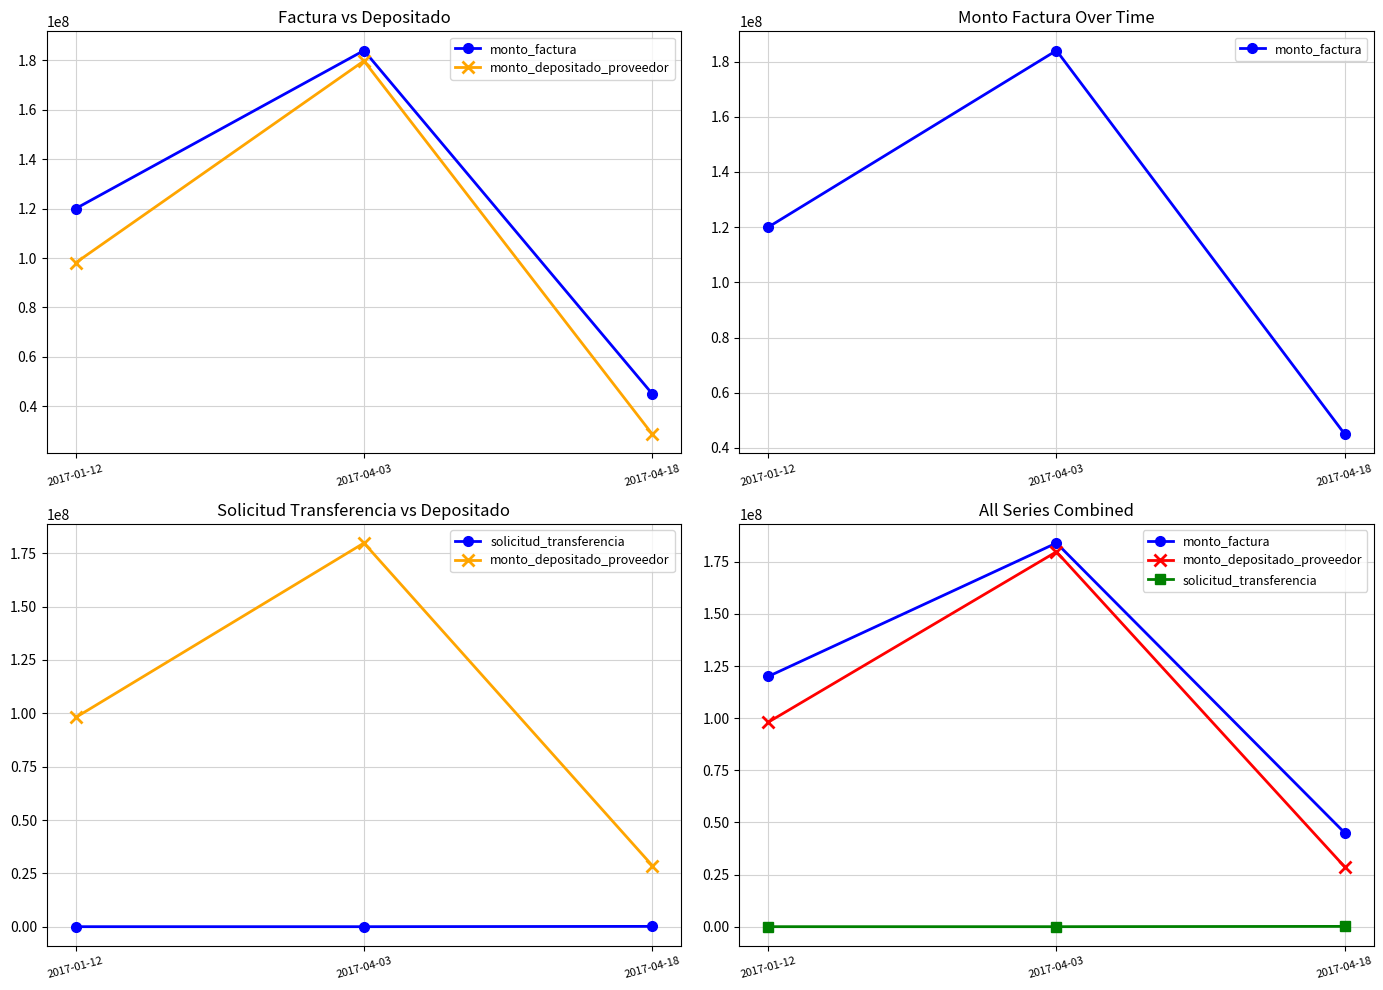

How many monto_depositado_proveedor values are between 28674857 and 179808305?

3